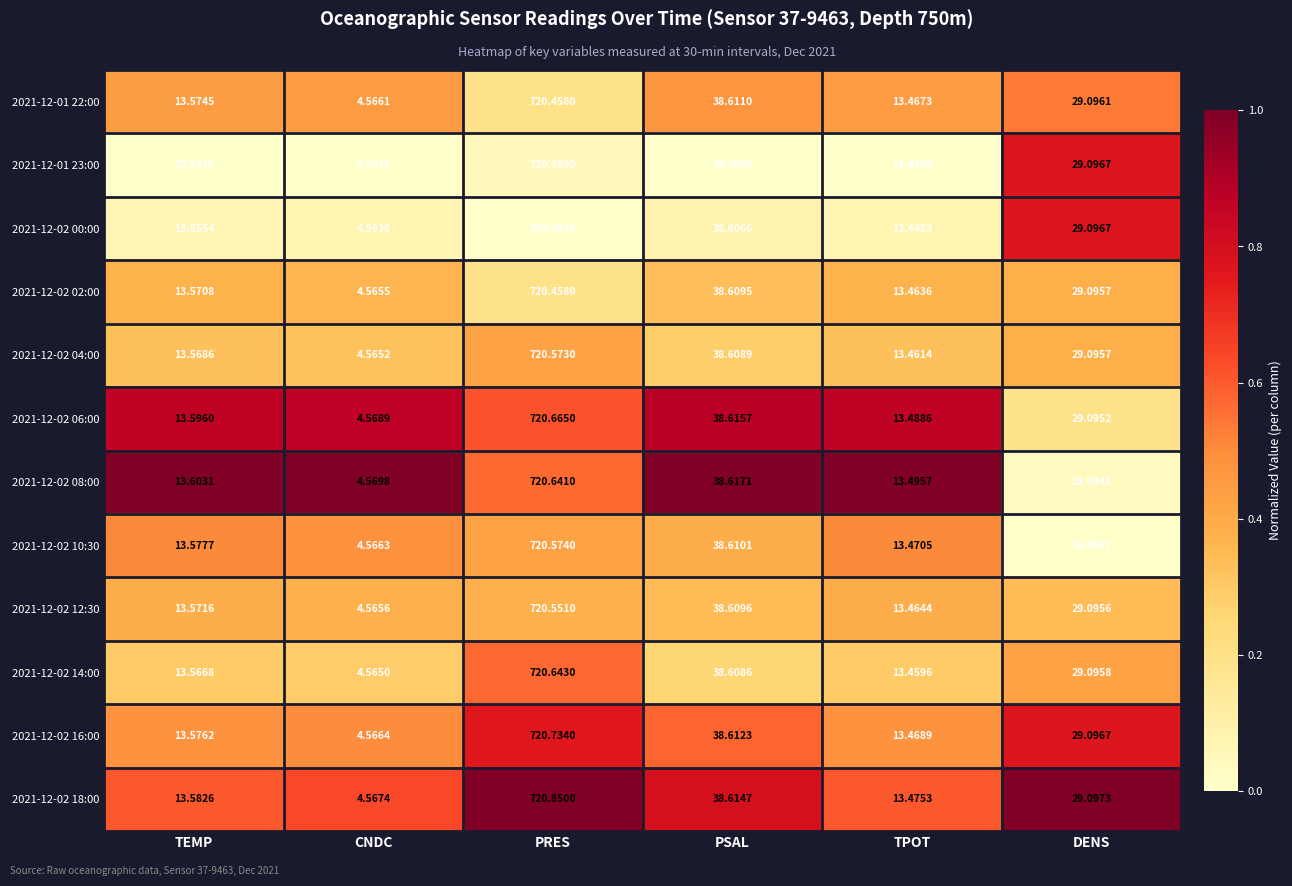

At which category does the chart reach its peak across all series?

PRES